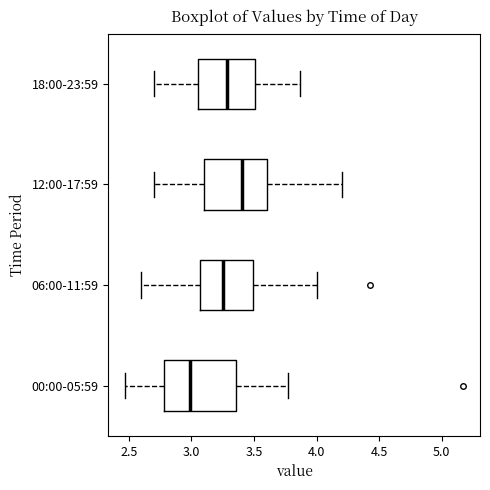

Where does the median line of the box for 18:00-23:59 sit on the x-axis? The values are not printed on the chart, so give them approximately, as read against the axis.

3.30